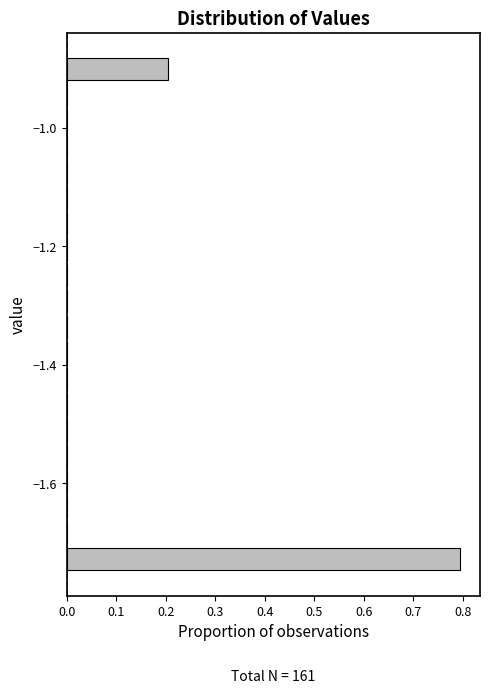

Read against the y-axis, roughly where is the centre of the longest bar?

-1.72